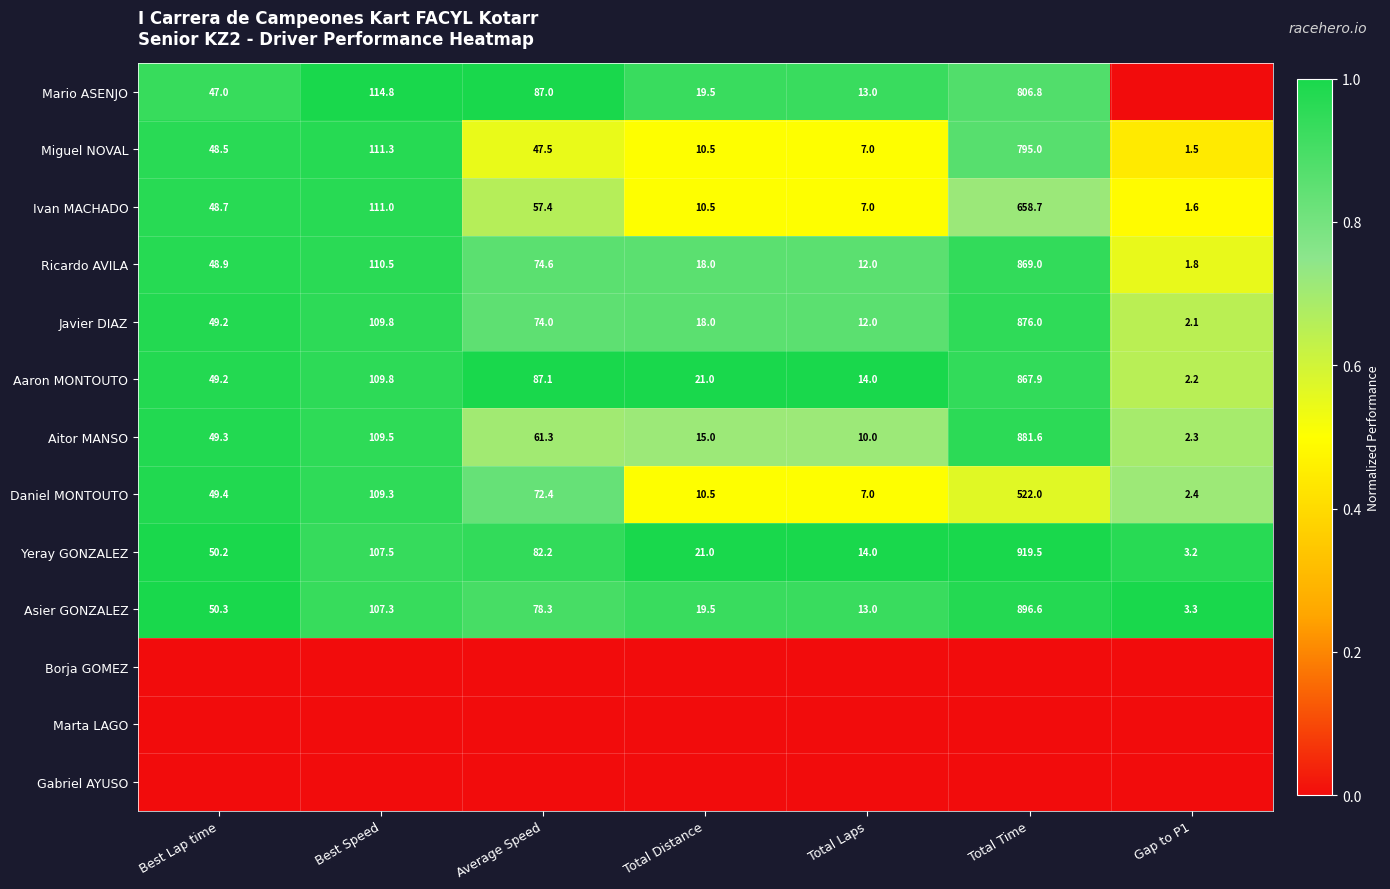

How many series are shown in this chart?

13